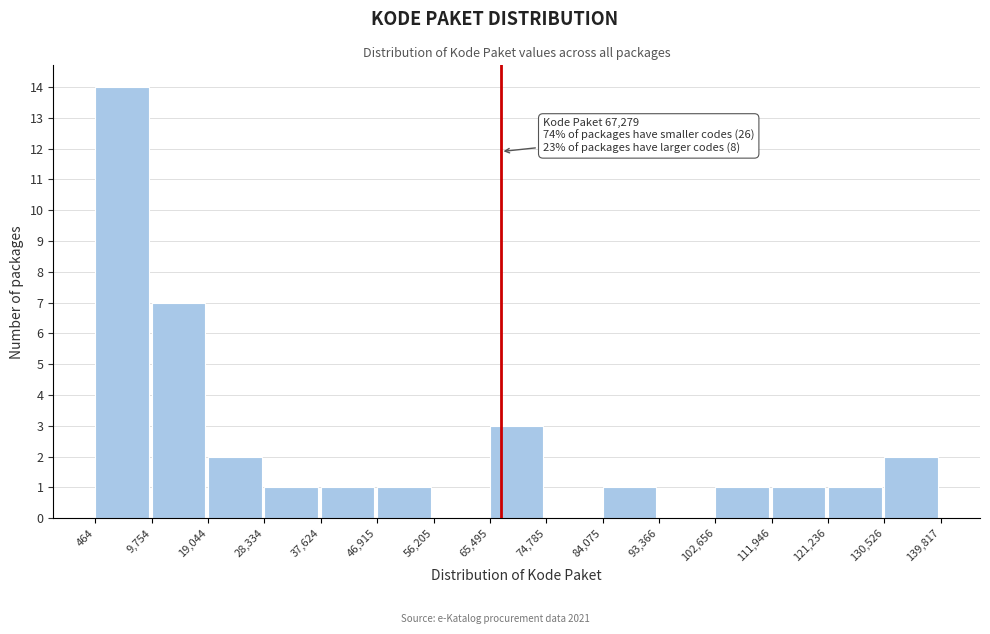

Which range on the x-axis has the tallest bar?

464 to 9,754